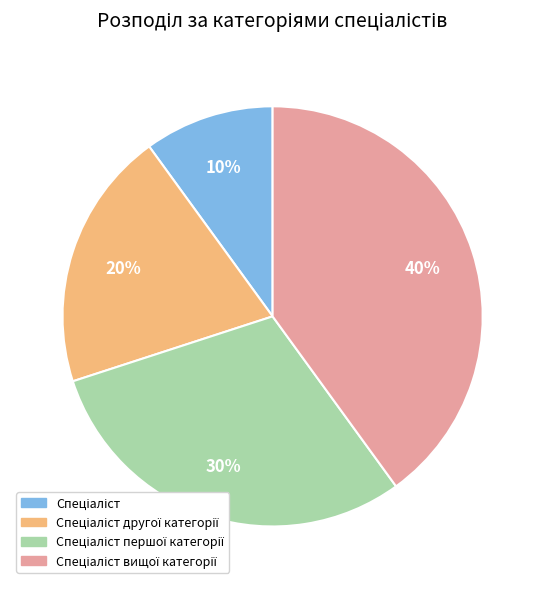

Is there a majority slice in this chart?

No